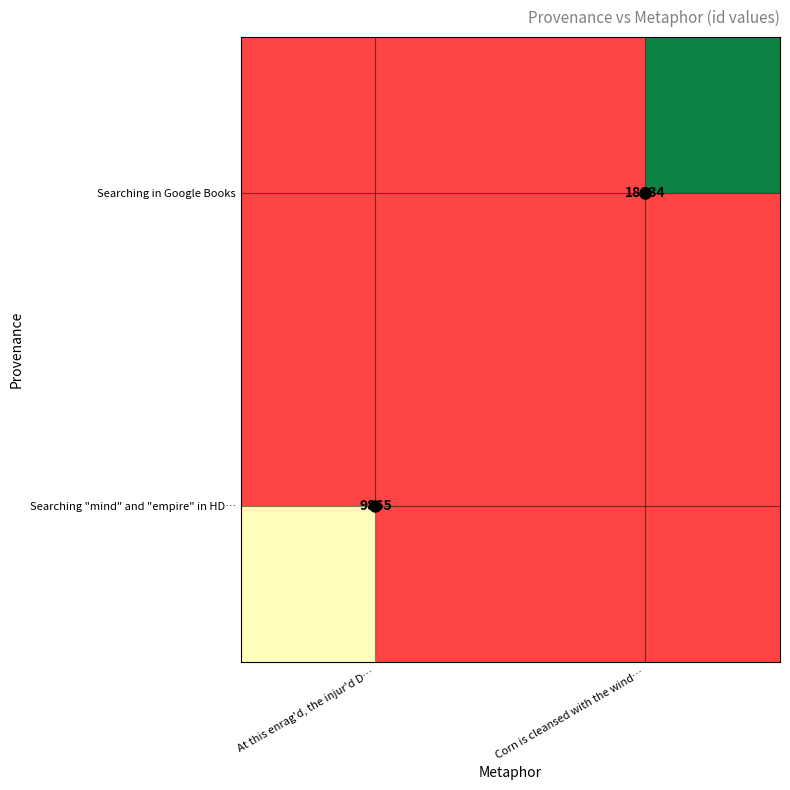

How many values in Searching in Google Books are above zero?

1